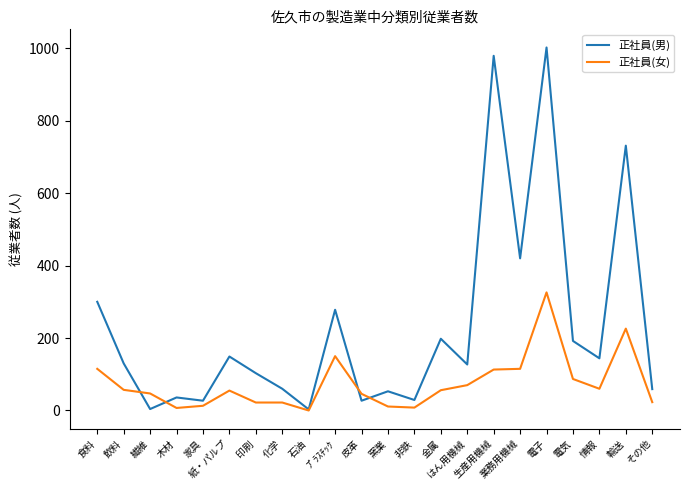

Which series changed the most between 木材 and その他?

正社員(男)